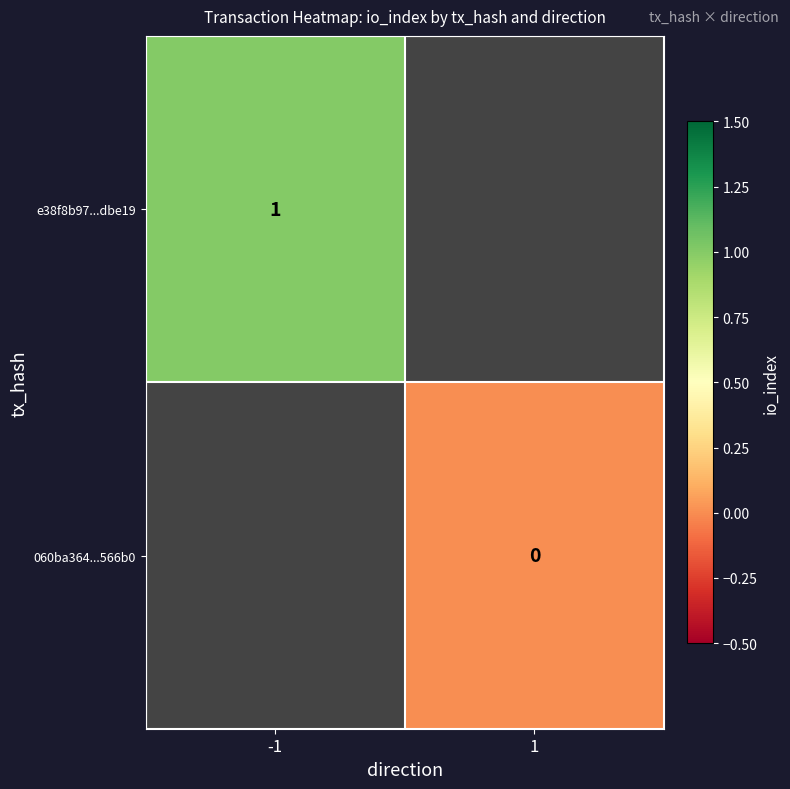

Is the value of e38f8b97...dbe19 at -1 greater than the value of 060ba364...566b0 at 1?

Yes